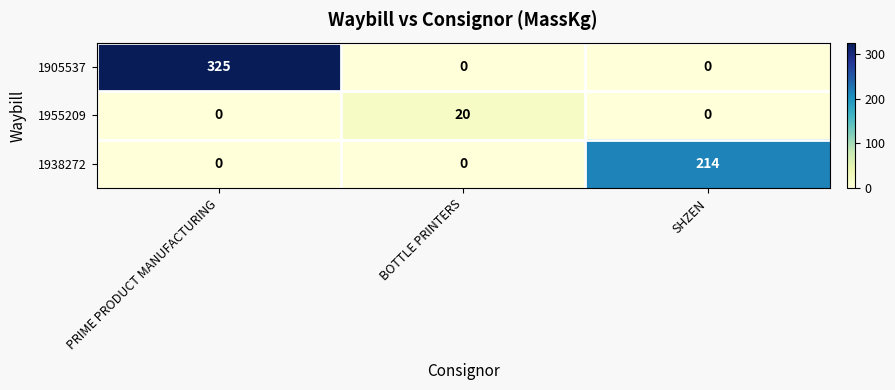

What is the difference between the 1905537 values at PRIME PRODUCT MANUFACTURING and SHZEN?

325